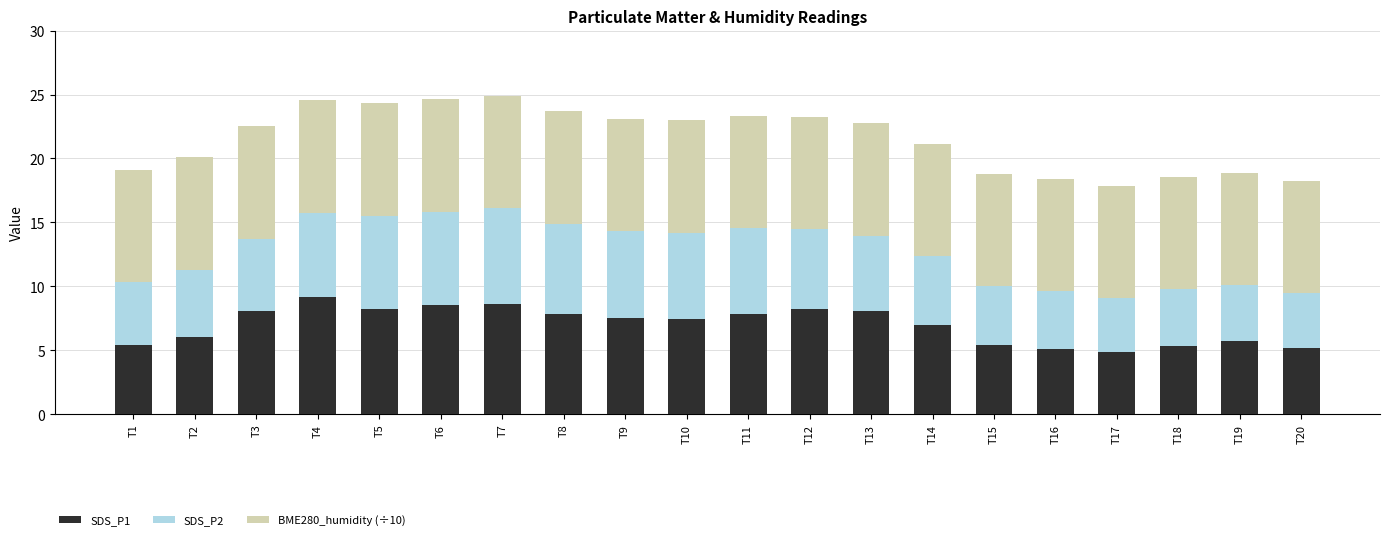

The value of SDS_P1 at T16 is 9.1. True or false?

False